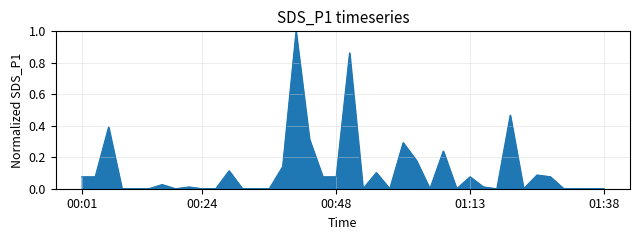

How many lines are shown in the chart?

1